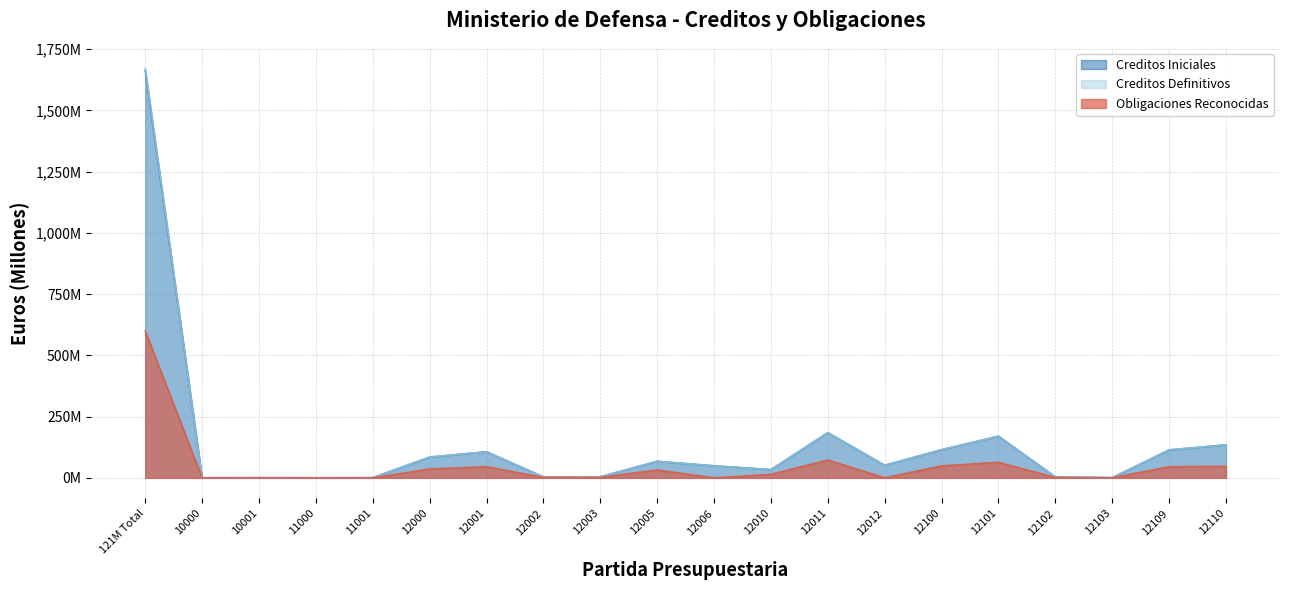

Where is the first local maximum for Obligaciones Reconocidas?

10001